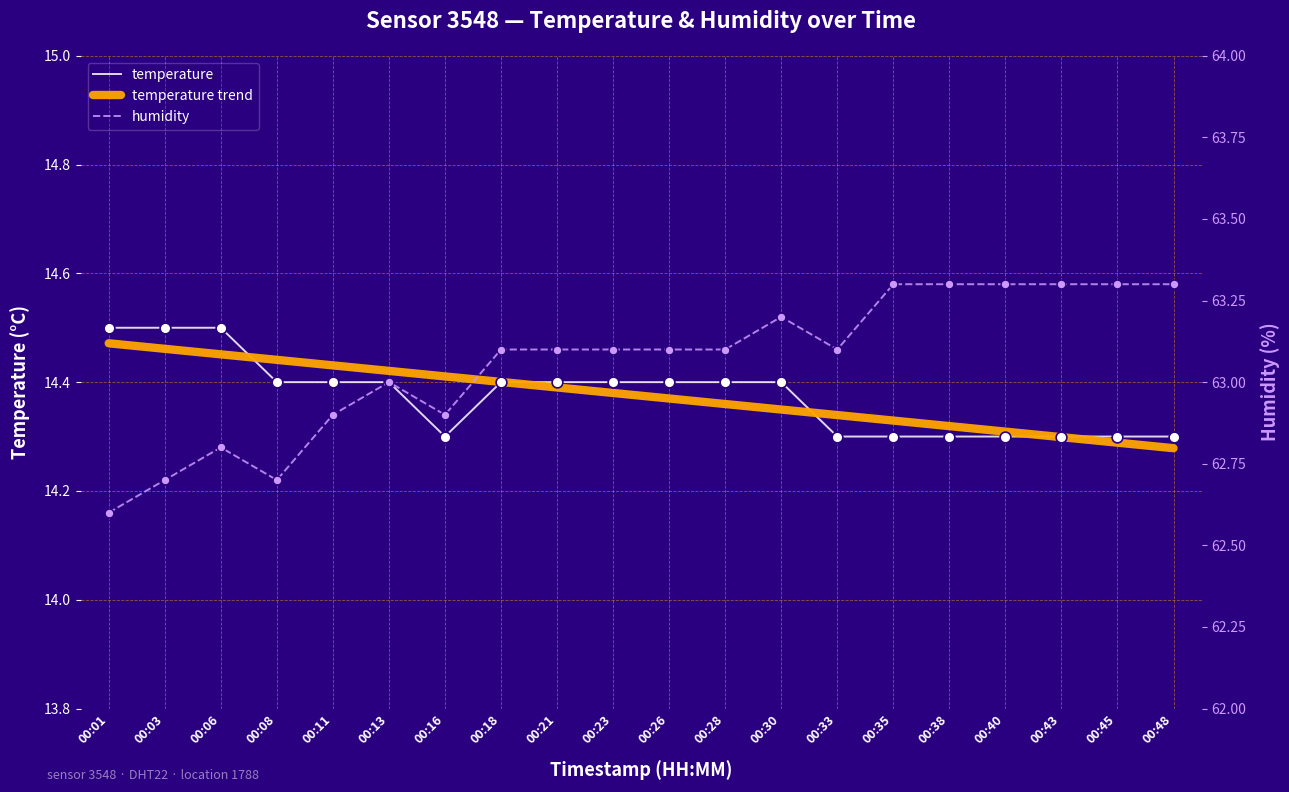

Which series has the largest total across all categories?

humidity